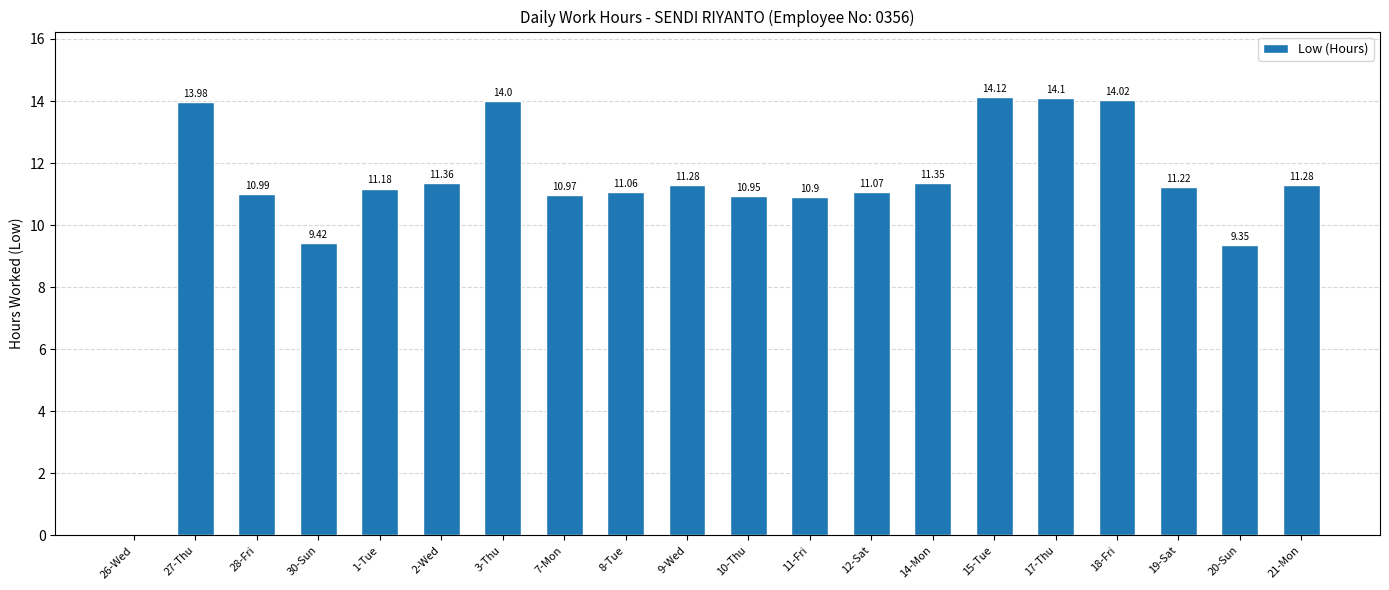

What is the change in value from 7-Mon to 12-Sat?

+0.1